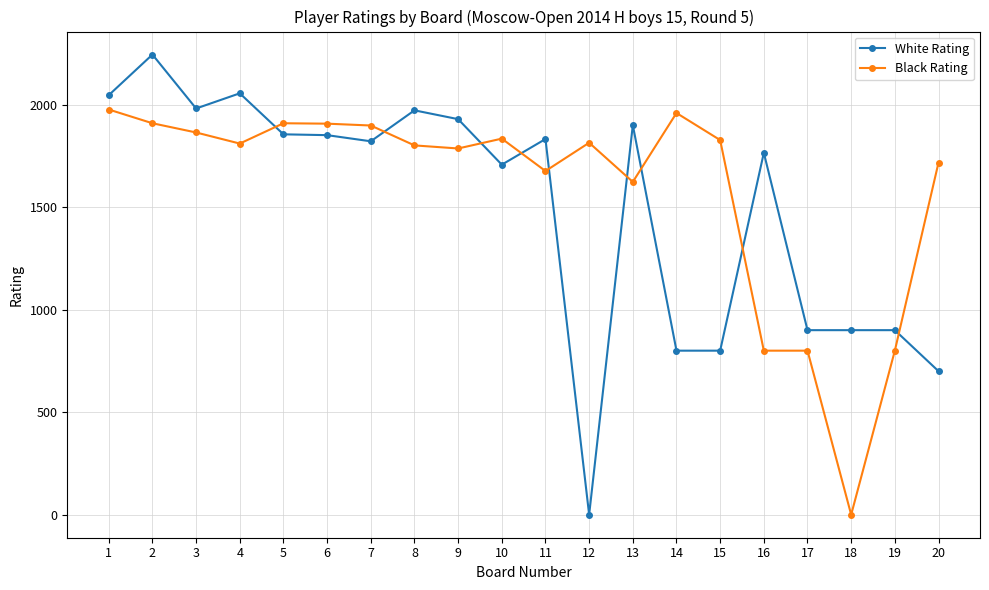

Where does the White Rating series first go above 1832?

1